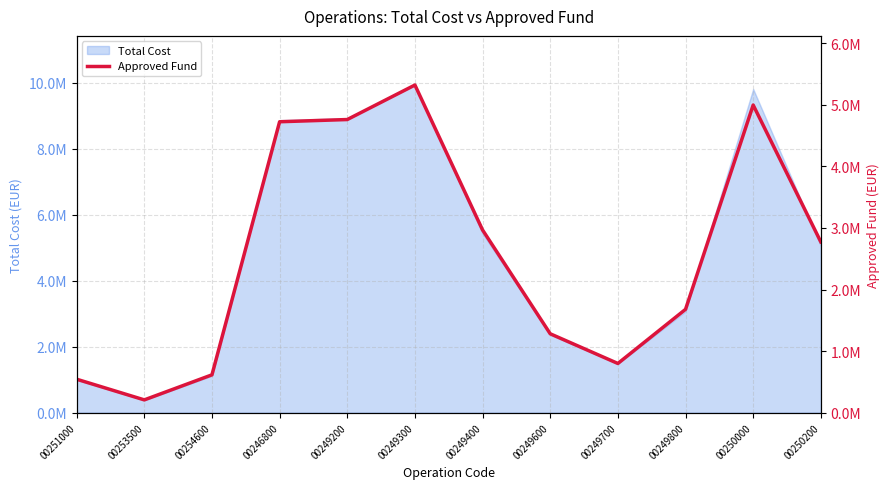

Reading left to right, transcribe all the data shown in this chart.

542794.2	207037.1	614047.1	4726144.8	4762080.6	5322785.7	2967750.5	1281084.5	798675.8	1678173.5	4997575.4	2773599.1